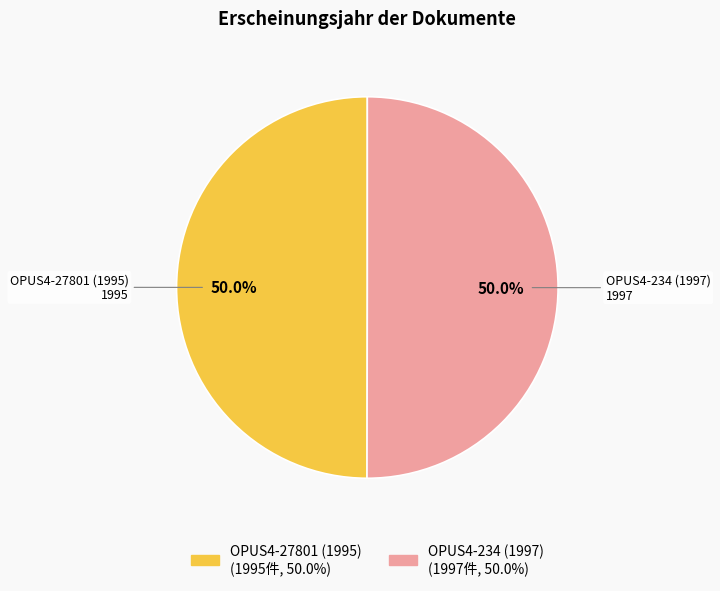

What is the ratio of the value at OPUS4-234 (1997) to the value at OPUS4-27801 (1995)?

1.0